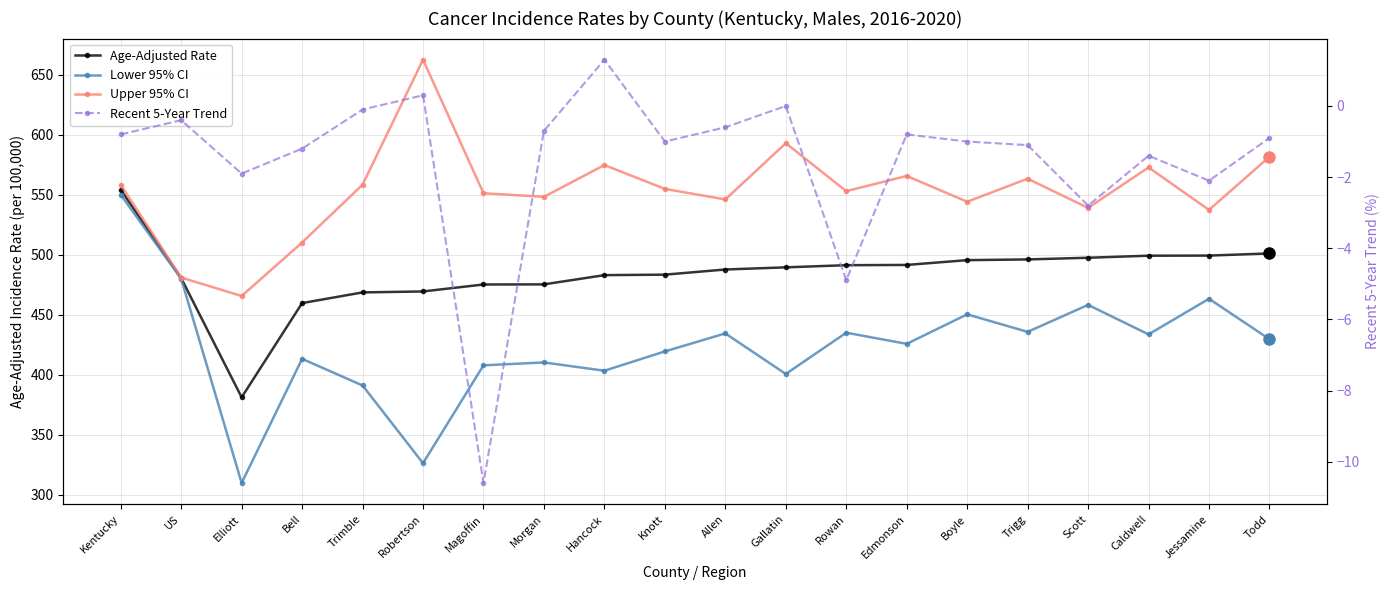

At Scott, list the series in order from largest to smallest.

Upper 95% CI, Age-Adjusted Rate, Lower 95% CI, Recent 5-Year Trend